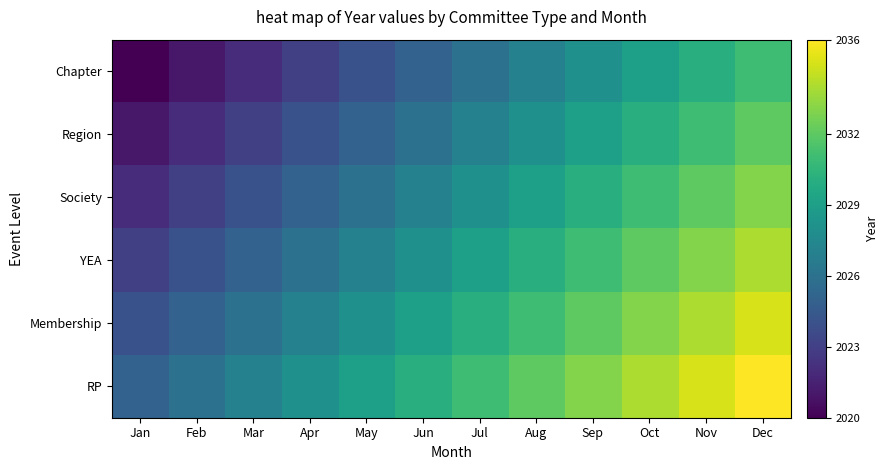

Reading right to left, list all the values displayed in this chart.

Chapter: Dec=2031	Nov=2030	Oct=2029	Sep=2028	Aug=2027	Jul=2026	Jun=2025	May=2024	Apr=2023	Mar=2022	Feb=2021	Jan=2020
Region: Dec=2032	Nov=2031	Oct=2030	Sep=2029	Aug=2028	Jul=2027	Jun=2026	May=2025	Apr=2024	Mar=2023	Feb=2022	Jan=2021
Society: Dec=2033	Nov=2032	Oct=2031	Sep=2030	Aug=2029	Jul=2028	Jun=2027	May=2026	Apr=2025	Mar=2024	Feb=2023	Jan=2022
YEA: Dec=2034	Nov=2033	Oct=2032	Sep=2031	Aug=2030	Jul=2029	Jun=2028	May=2027	Apr=2026	Mar=2025	Feb=2024	Jan=2023
Membership: Dec=2035	Nov=2034	Oct=2033	Sep=2032	Aug=2031	Jul=2030	Jun=2029	May=2028	Apr=2027	Mar=2026	Feb=2025	Jan=2024
RP: Dec=2036	Nov=2035	Oct=2034	Sep=2033	Aug=2032	Jul=2031	Jun=2030	May=2029	Apr=2028	Mar=2027	Feb=2026	Jan=2025